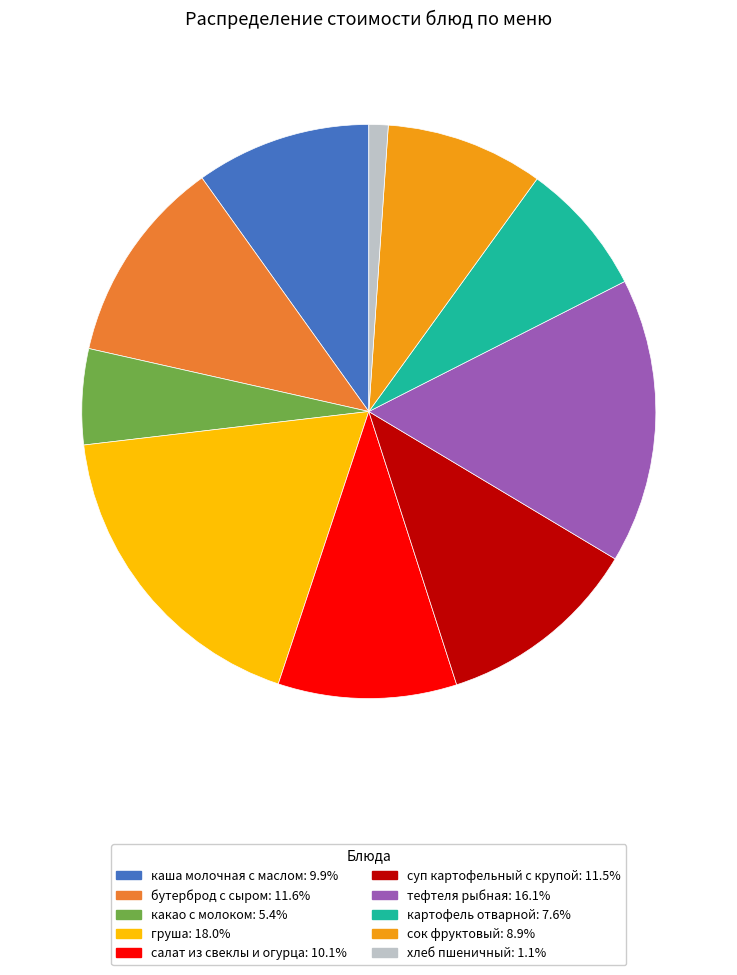

Do тефтеля рыбная and сок фруктовый together represent more than half of the pie?

No